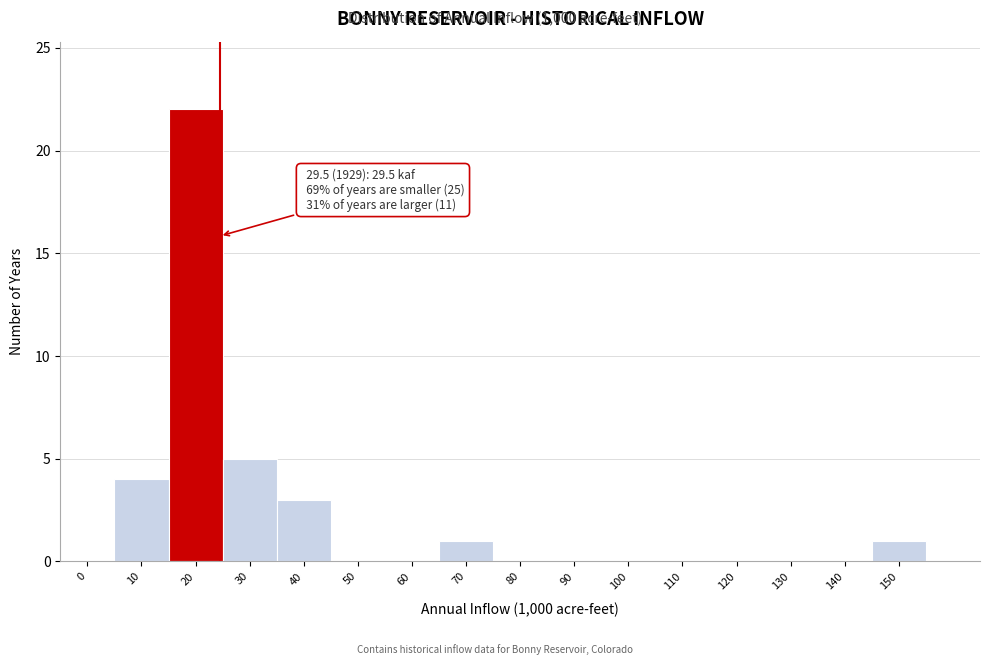

Reading left to right, extract all data points from this chart.

0=0	10=4	20=22	30=5	40=3	50=0	60=0	70=1	80=0	90=0	100=0	110=0	120=0	130=0	140=0	150=1